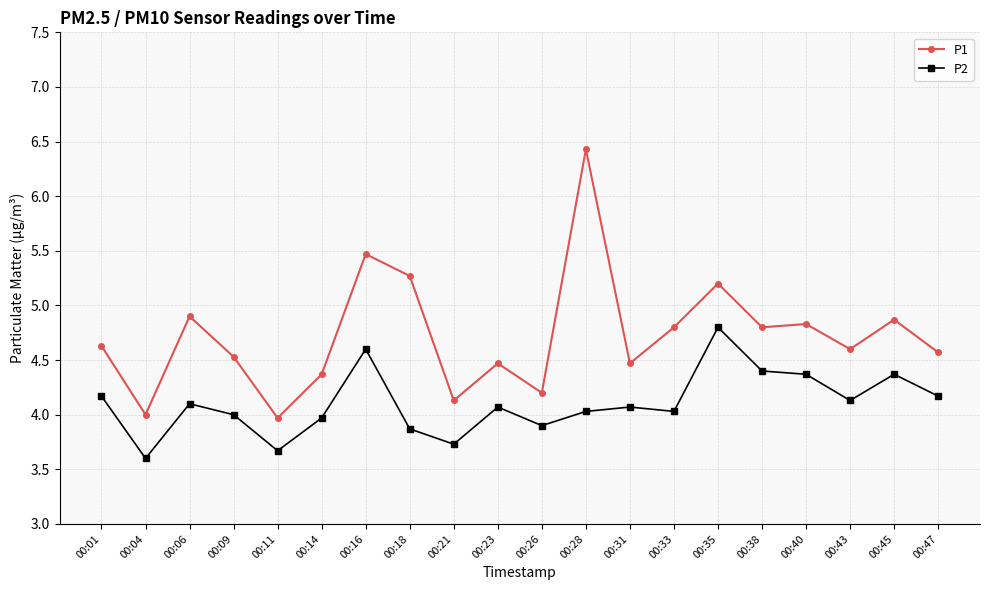

What is the minimum value for P1?

4.0